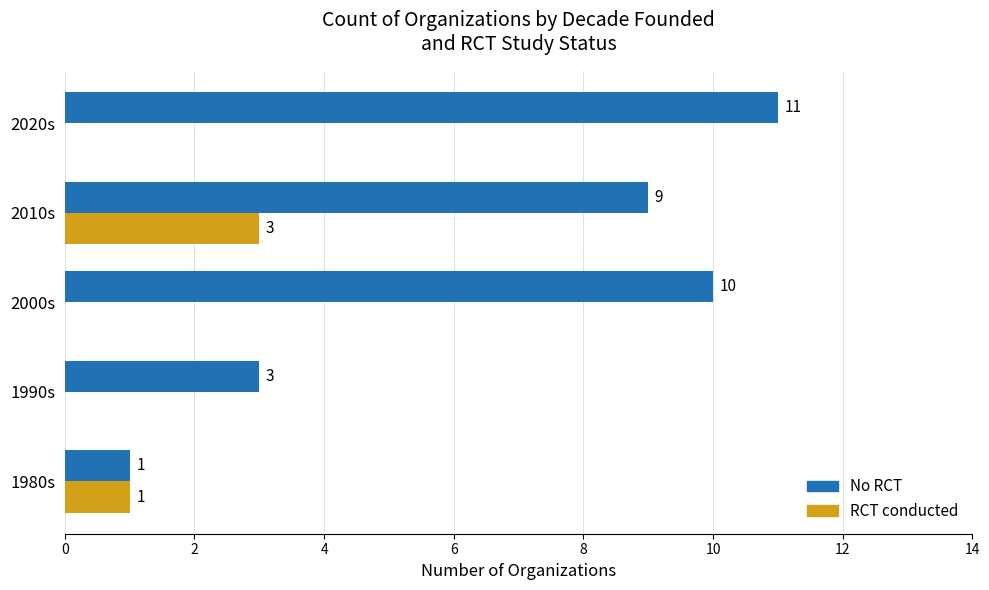

Which series has the widest spread of values?

No RCT